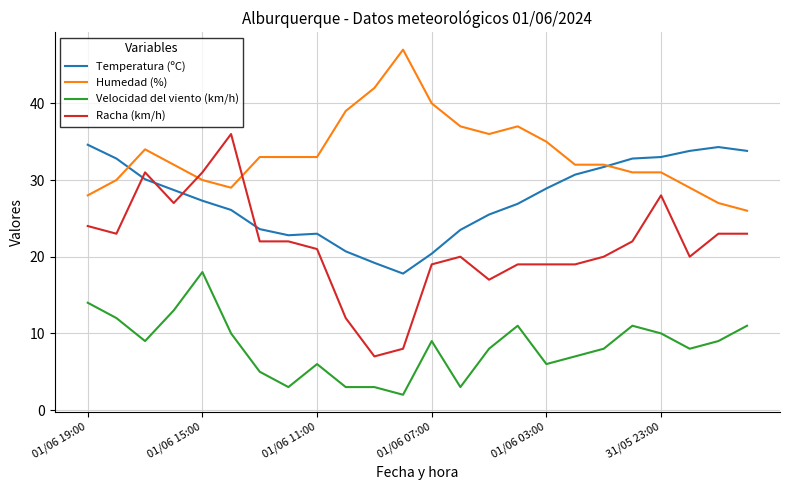

What is the average value of the Velocidad del viento (km/h) series?

8.3